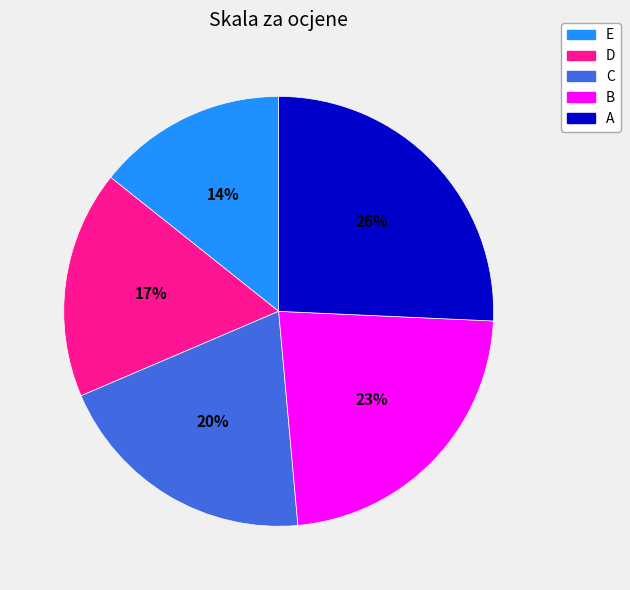

Is there a majority slice in this chart?

No